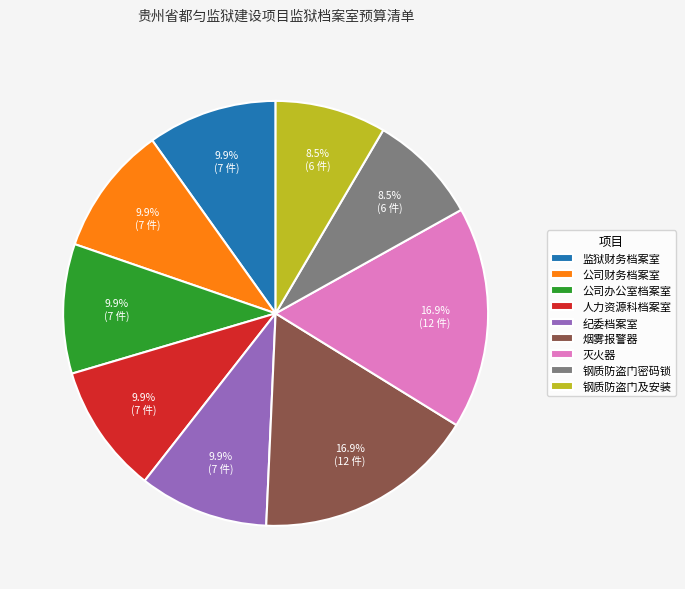

True or false: 公司财务档案室 accounts for 19% of the total.

False